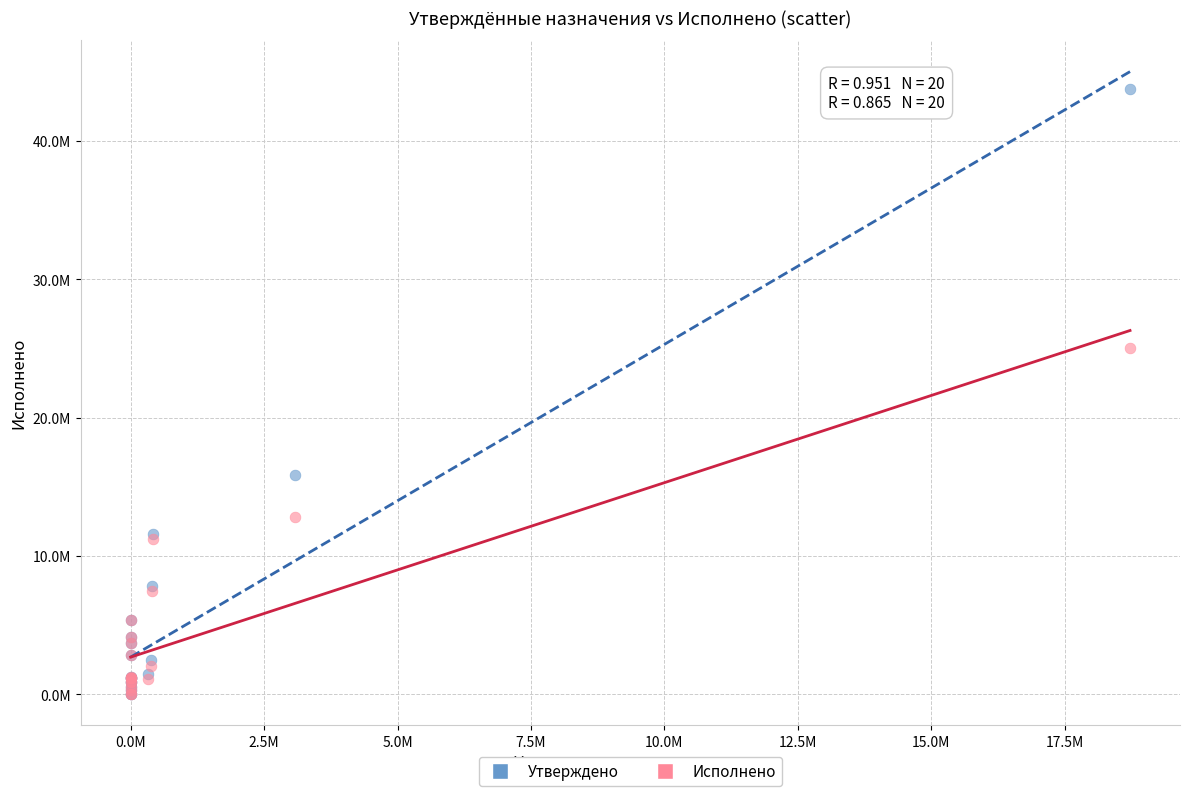

What are all the series names shown in the legend?

Утверждено, Исполнено